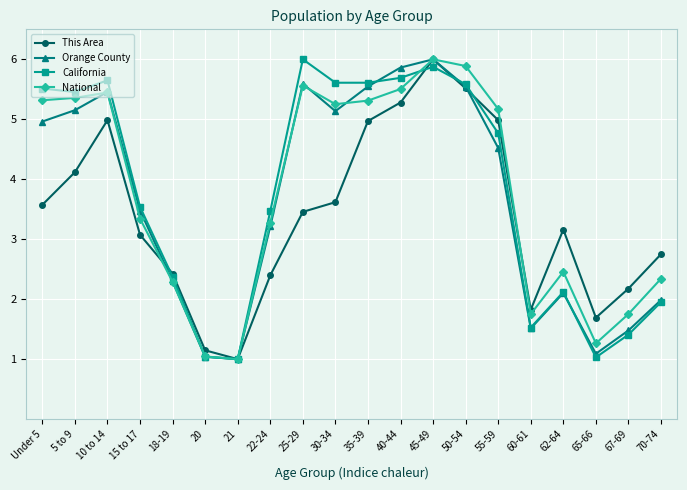

Is the value of National at 45-49 greater than the value of This Area at 60-61?

Yes